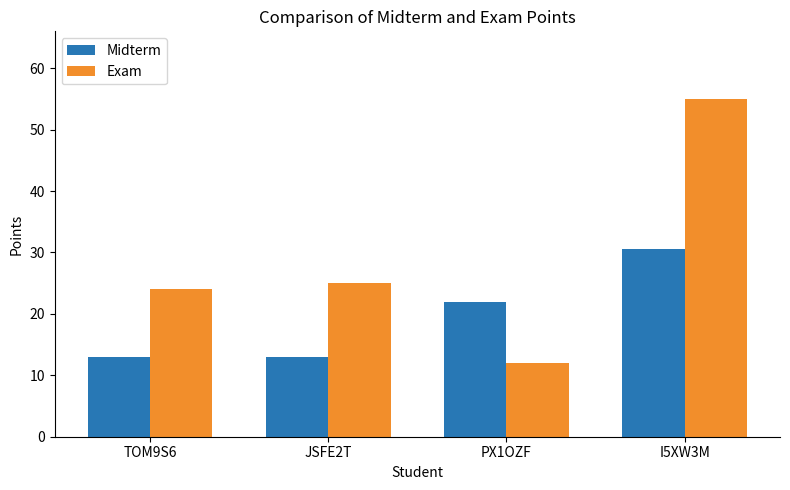

At which category is the sum across all series the highest?

I5XW3M